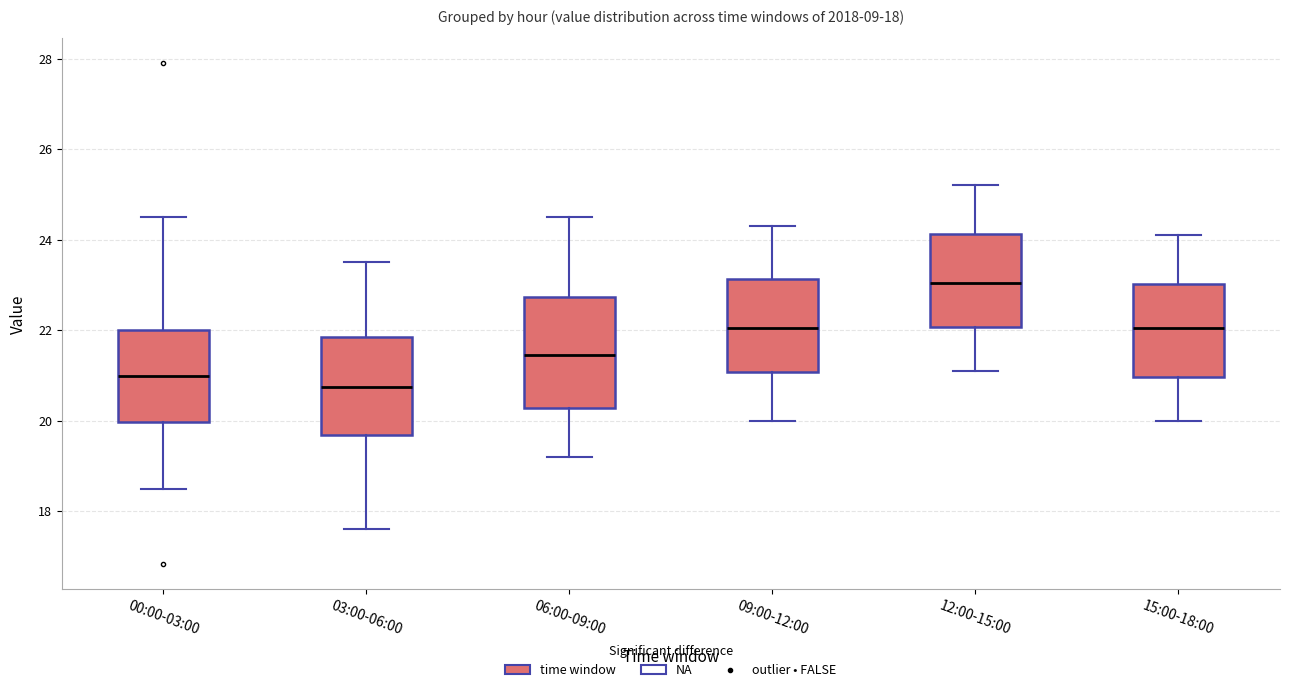

Comparing the boxes themselves (not the whiskers), which one is the tallest?

06:00-09:00